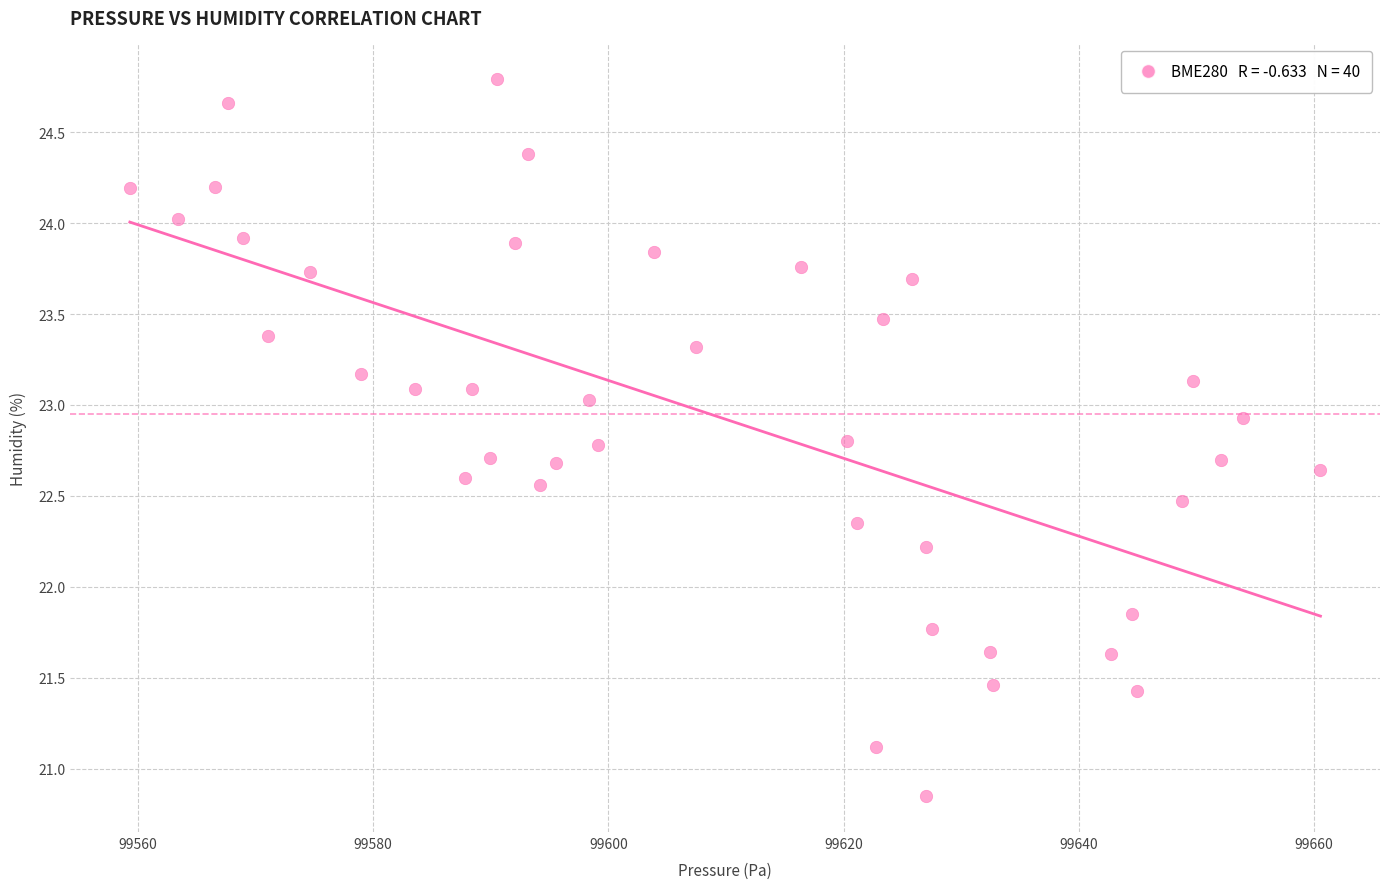

What is the range of X values (max minus min)?

101.2